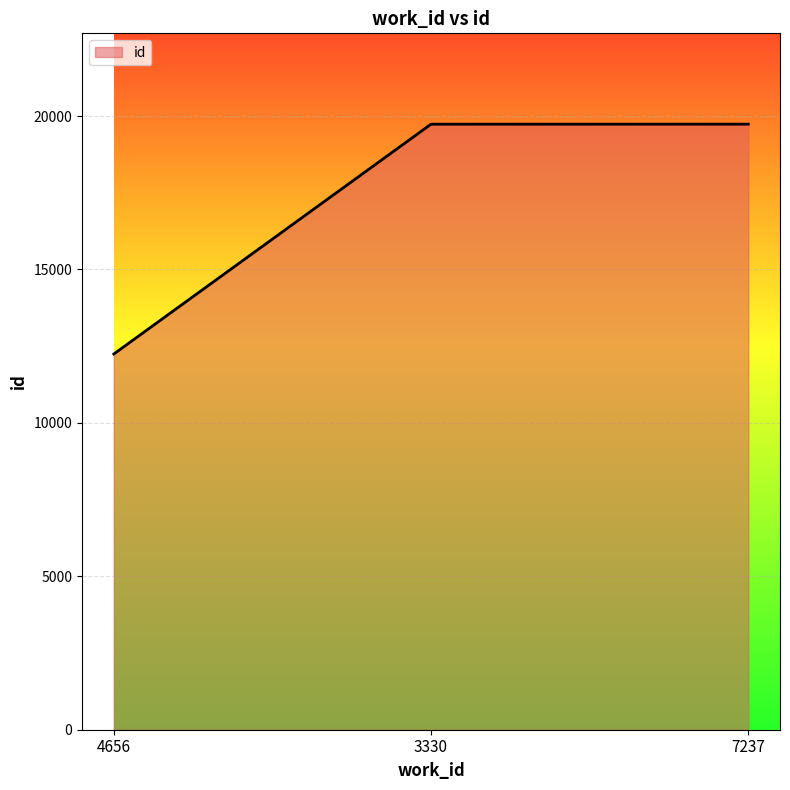

What value does the data have at 7237, to the nearest 100?

19700